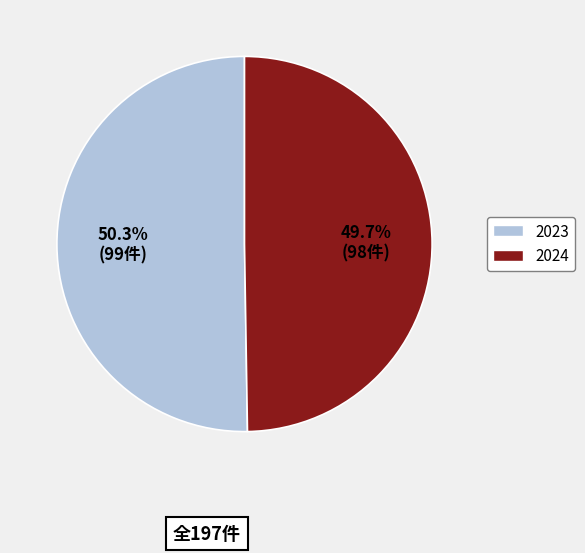

The 2024 slice represents 50% of the pie. True or false?

True